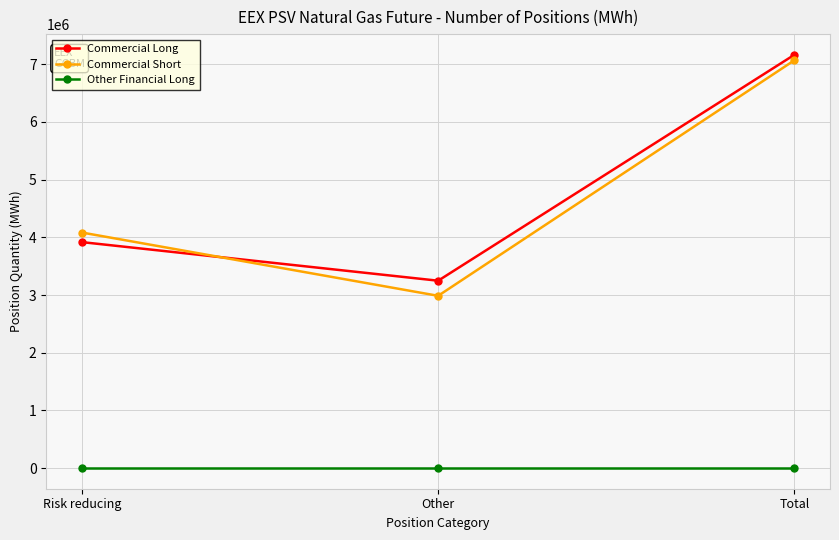

What is the total value across all series at Other?

6233712